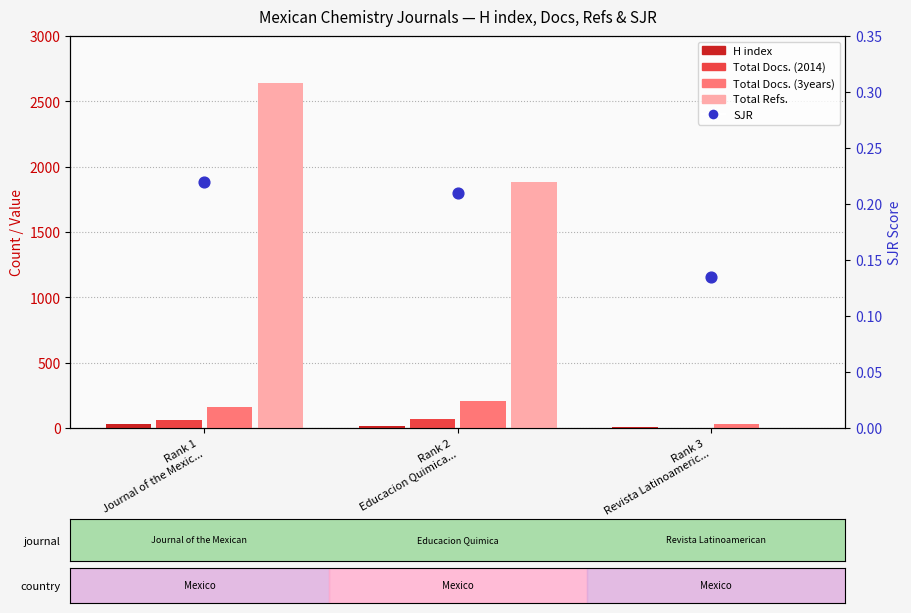

What are all the series names shown in the legend?

H index, Total Docs. (2014), Total Docs. (3years), Total Refs., SJR (secondary)